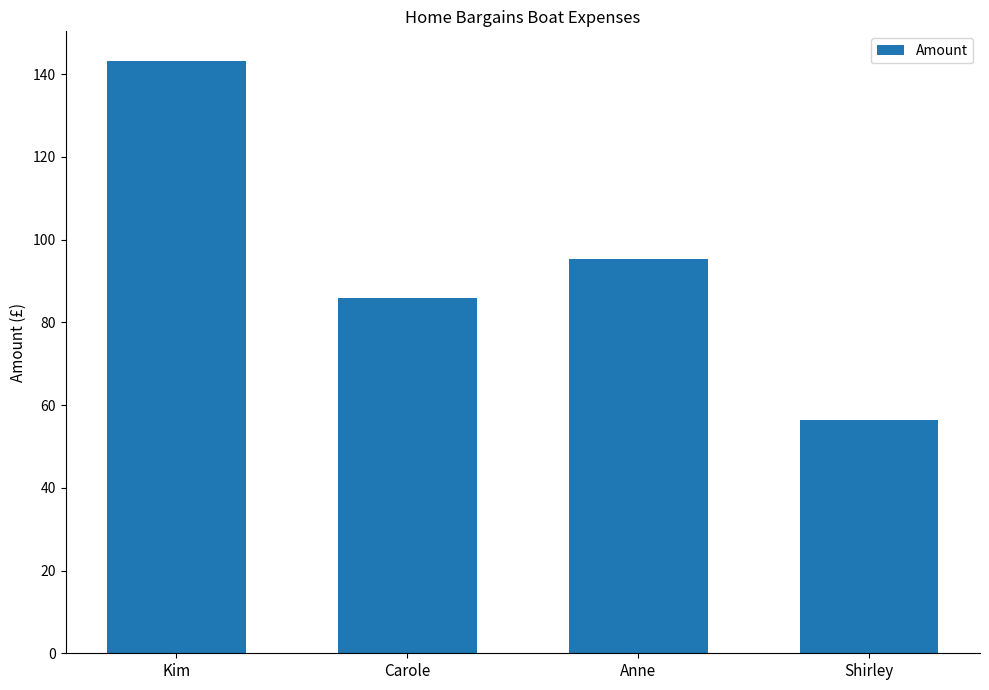

How many bars are there in total?

4